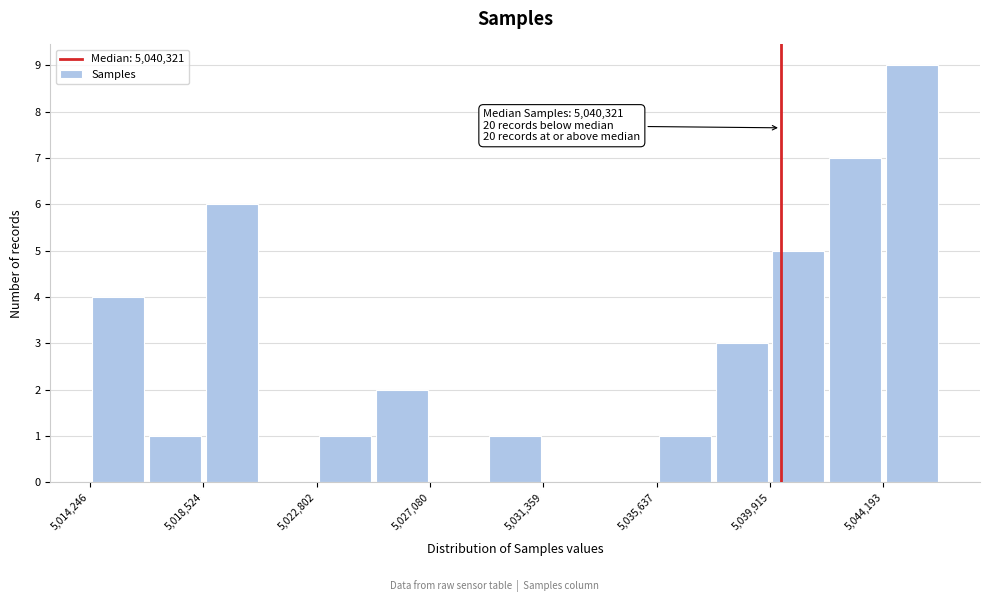

Over which range of the x-axis is the bar tallest?

5044000 to 5046500